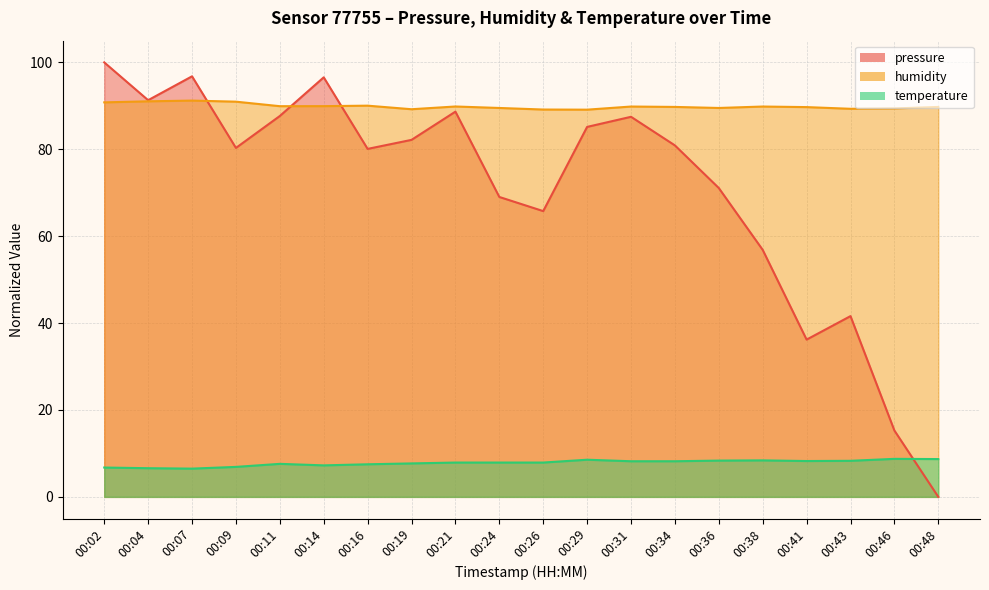

What are all the series names shown in the legend?

pressure, humidity, temperature